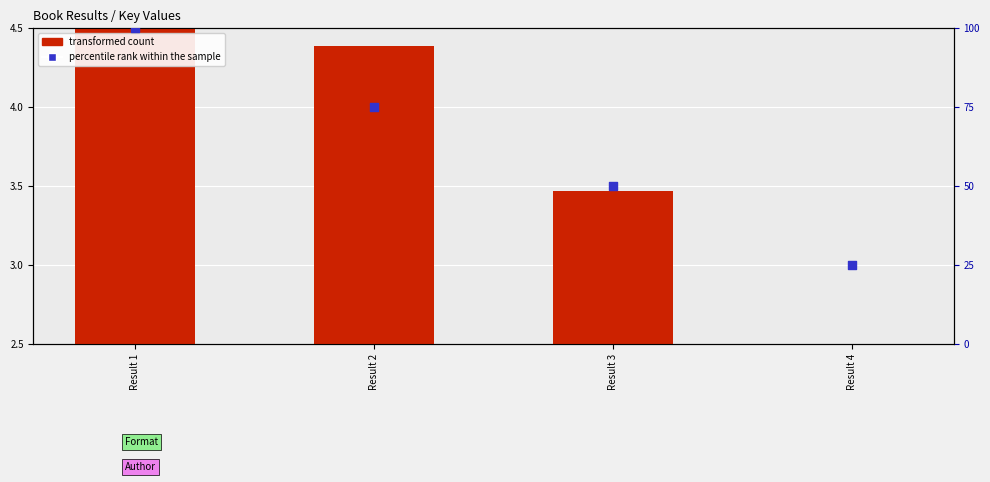

Is the value of percentile rank within the sample at Result 2 greater than the value of transformed count at Result 4?

Yes